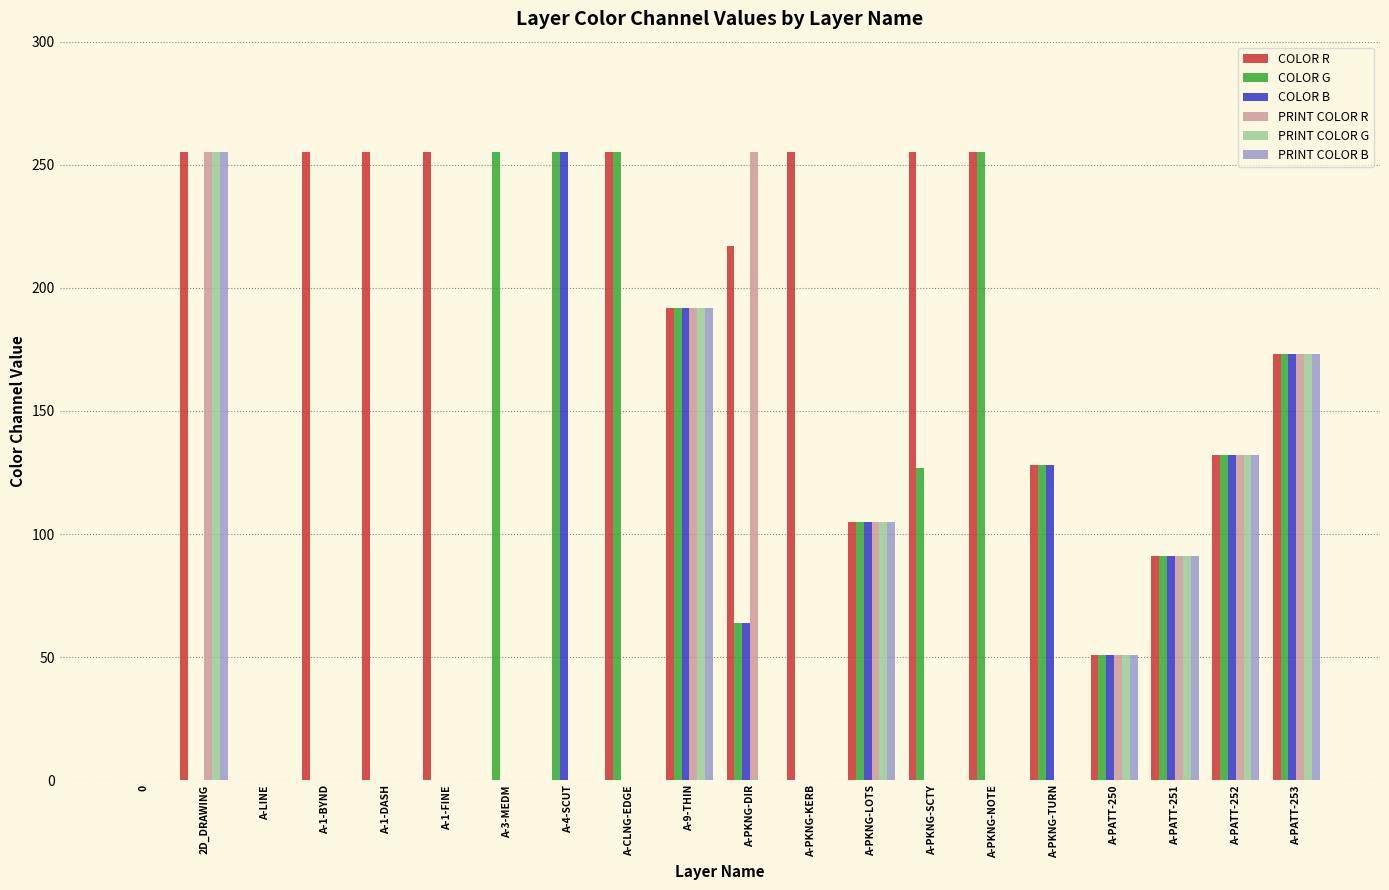

What is the total value across all series at A-1-DASH?

255